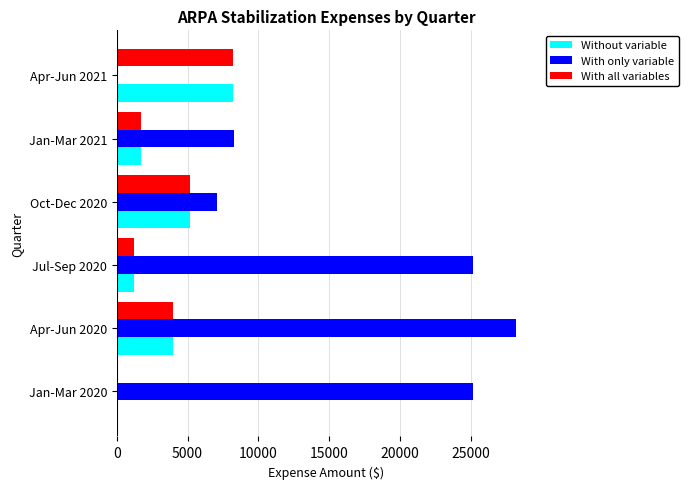

What is the maximum value shown in the chart?

28200